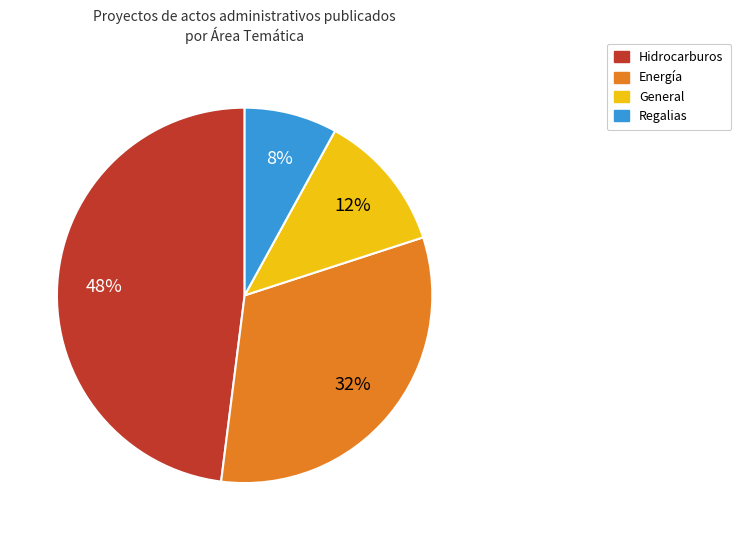

What percentage is the Regalias slice, to the nearest percent?

8%